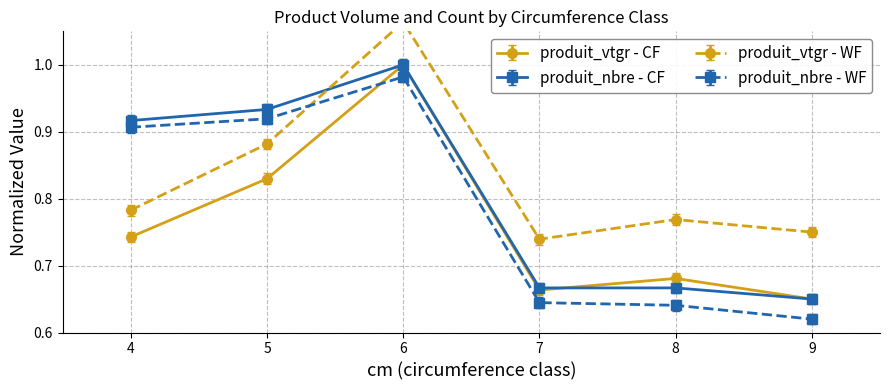

Is the value of produit_nbre - CF at 8 greater than the value of produit_nbre - WF at 4?

No